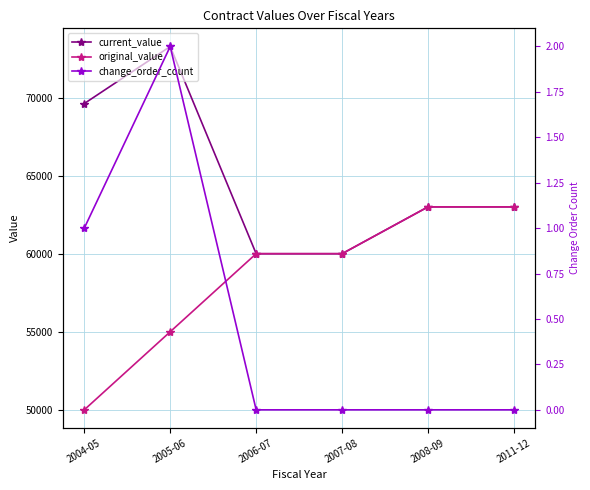

Reading right to left, extract all data points from this chart.

current_value: 2011-12=63000.0	2008-09=63000.0	2007-08=60000.0	2006-07=60000.0	2005-06=73270.5	2004-05=69616.0
original_value: 2011-12=63000.0	2008-09=63000.0	2007-08=60000.0	2006-07=60000.0	2005-06=55000.0	2004-05=50000.0
change_order_count: 2011-12=0.0	2008-09=0.0	2007-08=0.0	2006-07=0.0	2005-06=2.0	2004-05=1.0